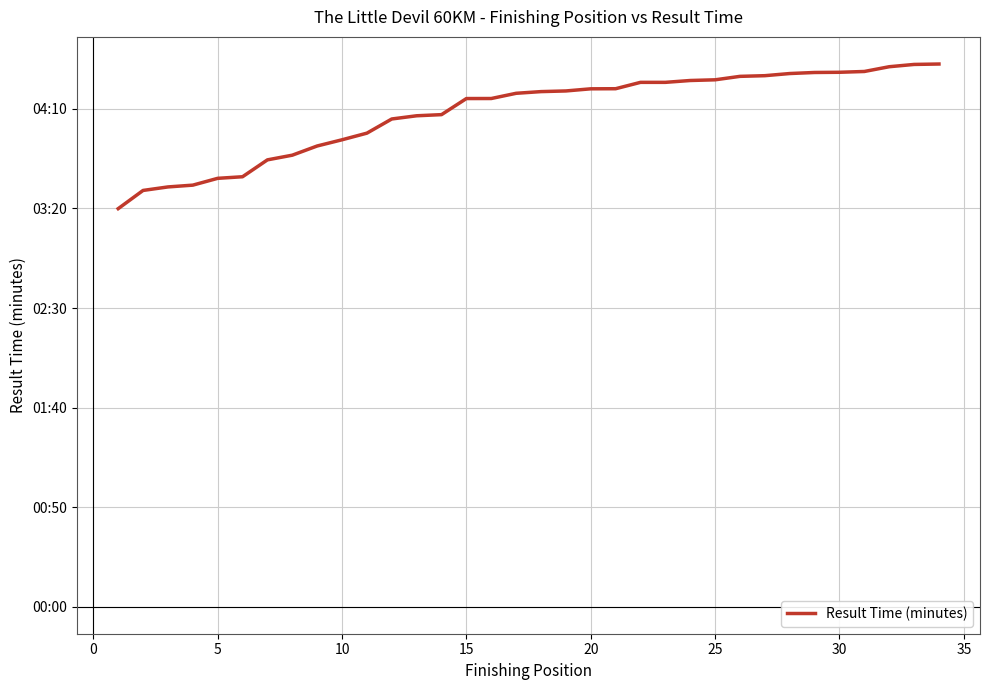

Does the chart display data point markers on the line(s)?

No